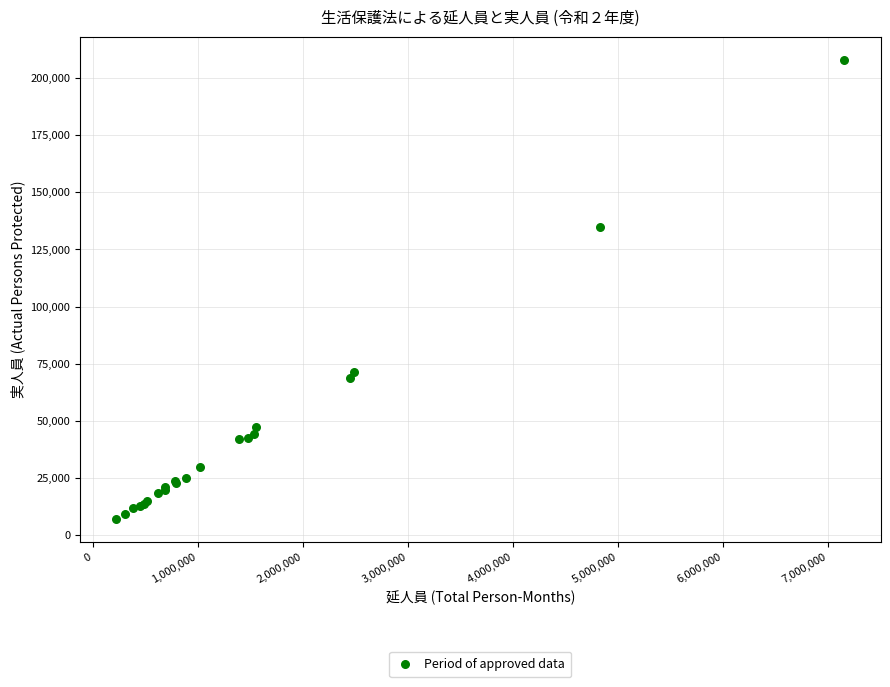

What Y value in the scatter plot is closest to 107562?

134819.0